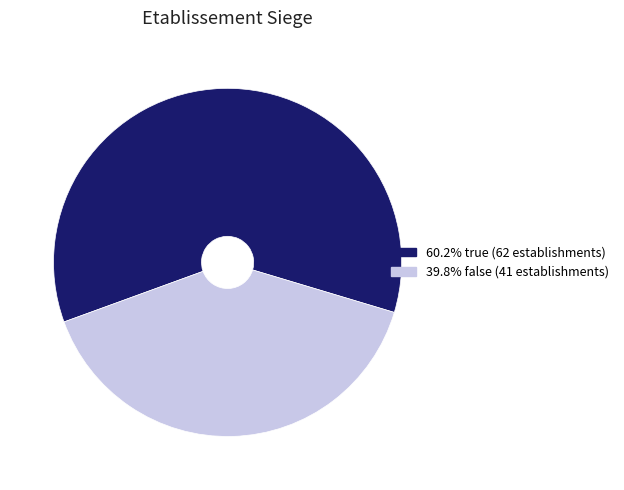

Does any single category account for the majority?

Yes